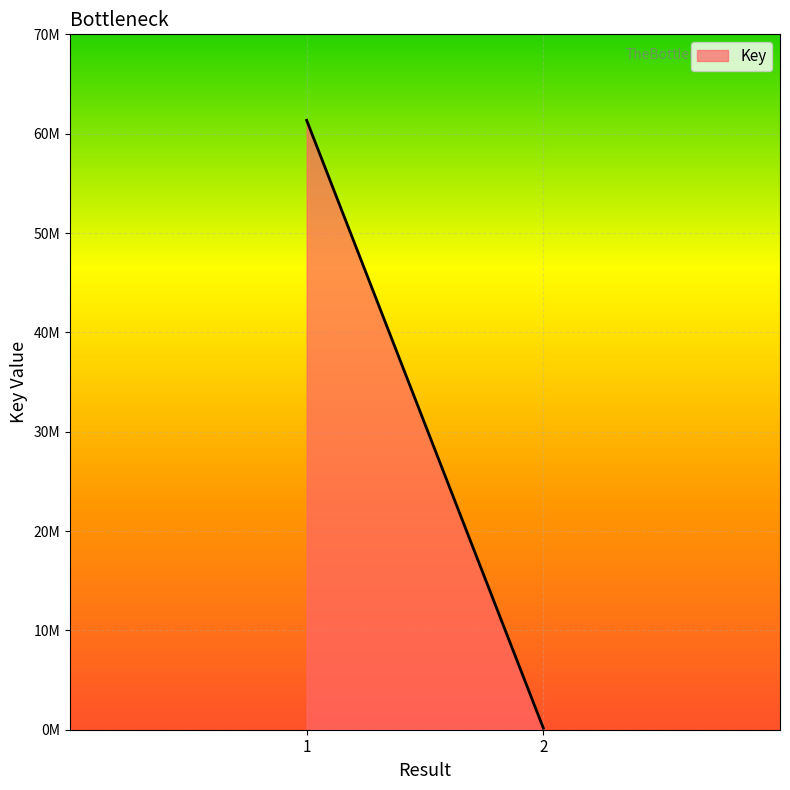

Does the chart display data point markers on the line(s)?

No